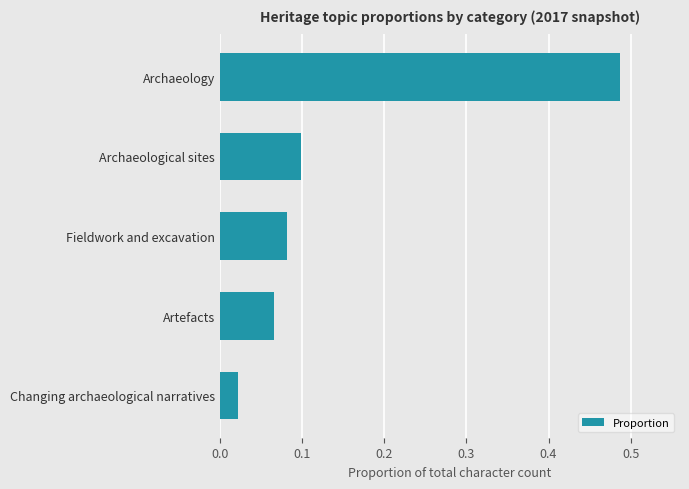

Which category has the highest value across all series?

Archaeology